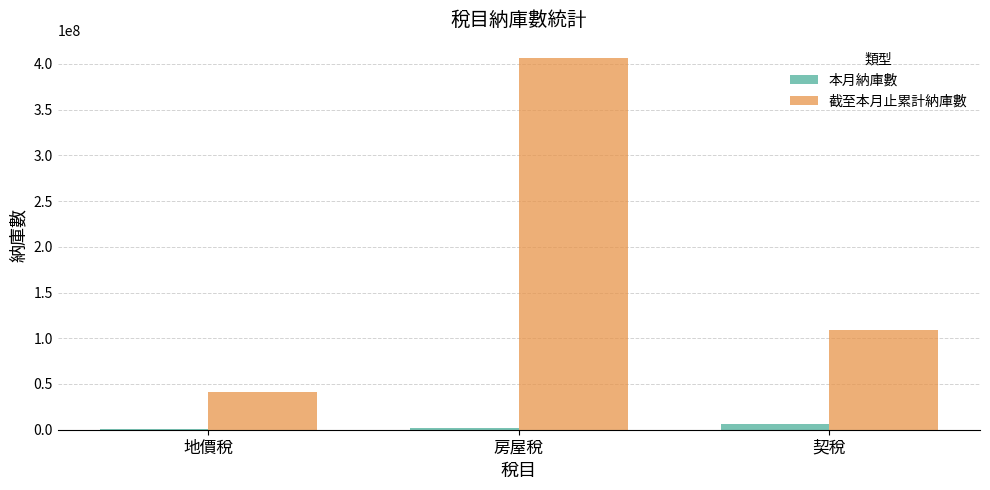

Reading left to right, what are all the values shown in this chart?

本月納庫數: 611372	2412036	6410999
截至本月止累計納庫數: 41391131	406003224	109352336